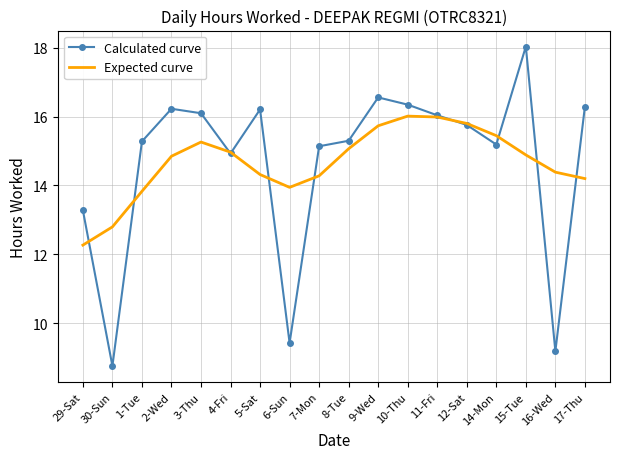

Which series has the widest spread of values?

Calculated curve